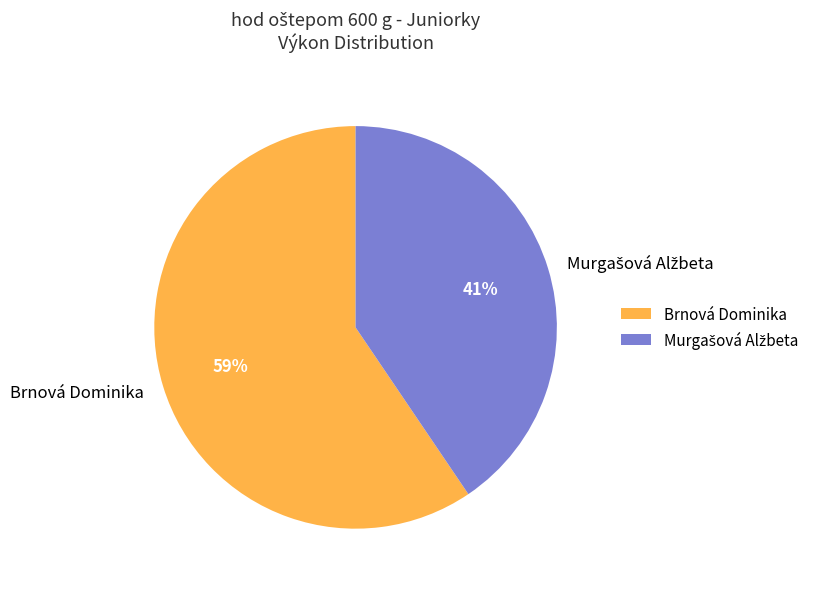

To the nearest percent, what portion does Brnová Dominika represent?

59%